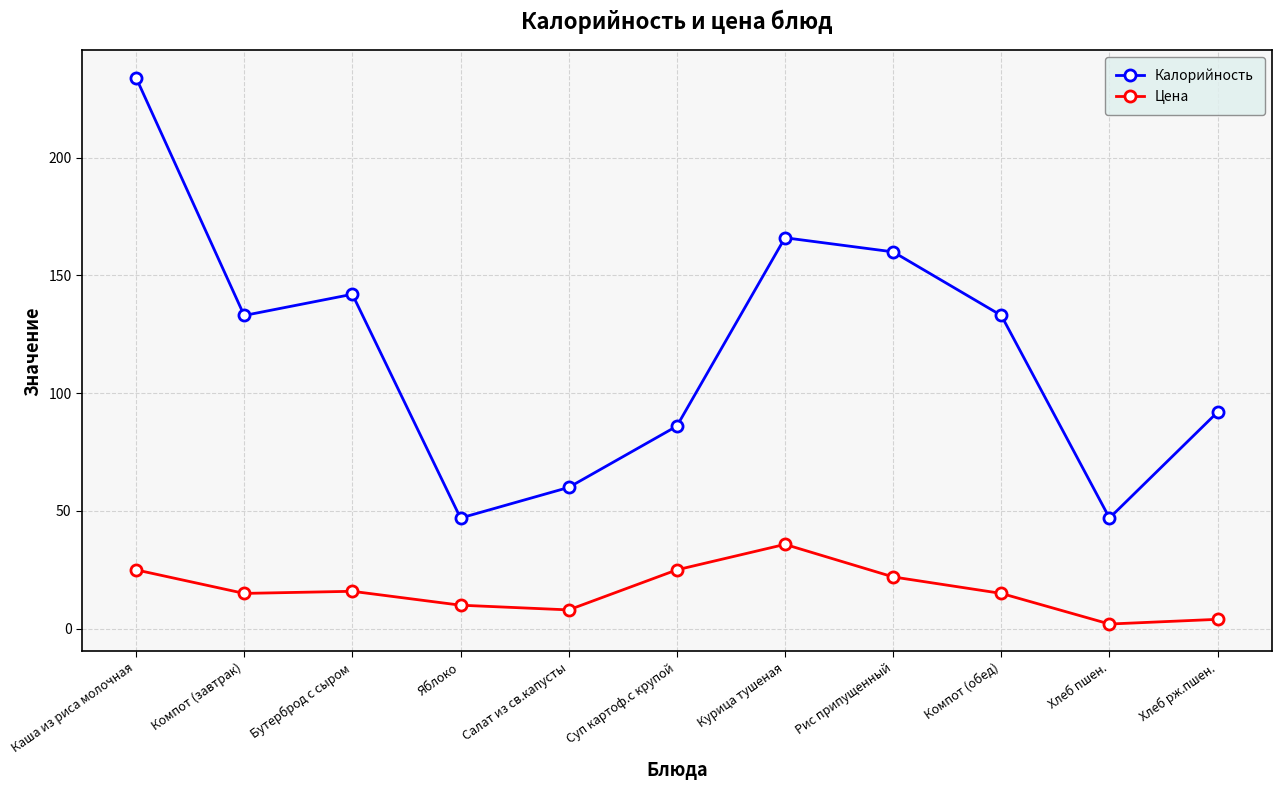

The Цена series shows 25.0 at Каша из риса молочная. True or false?

True